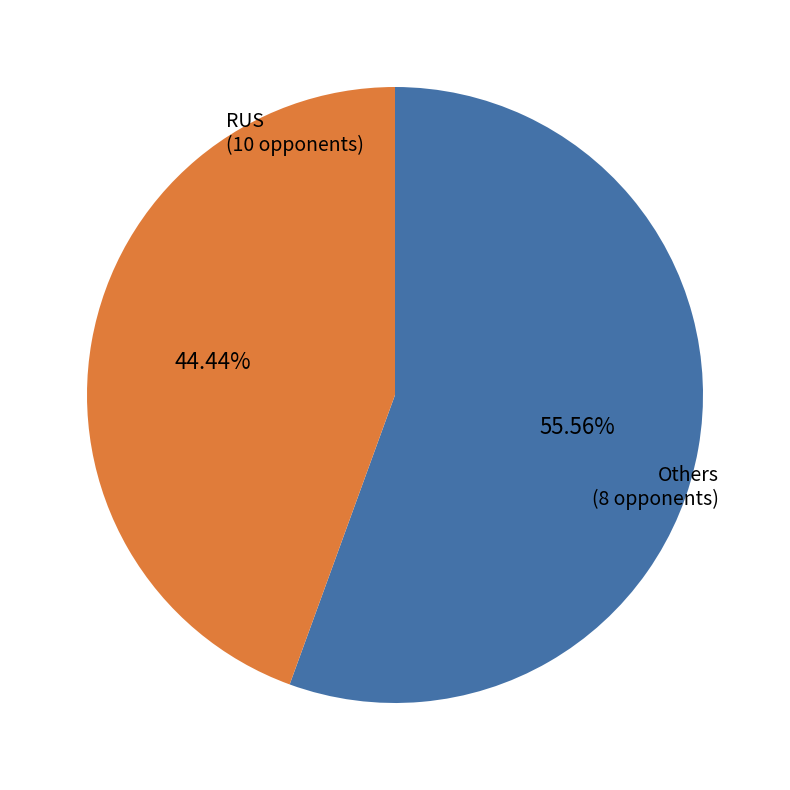

Is there any slice that represents more than half of the pie?

Yes